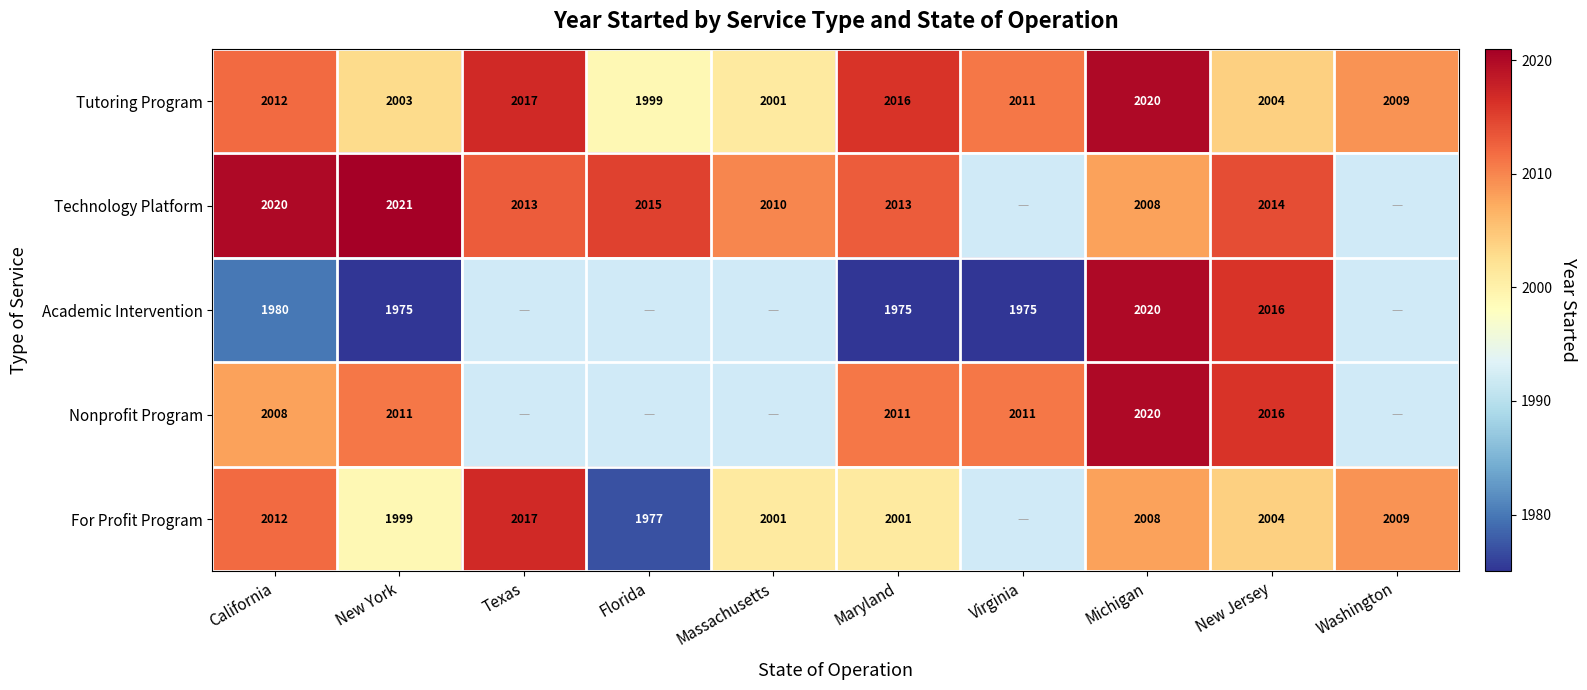

What is the total value across all series at New Jersey?

10054